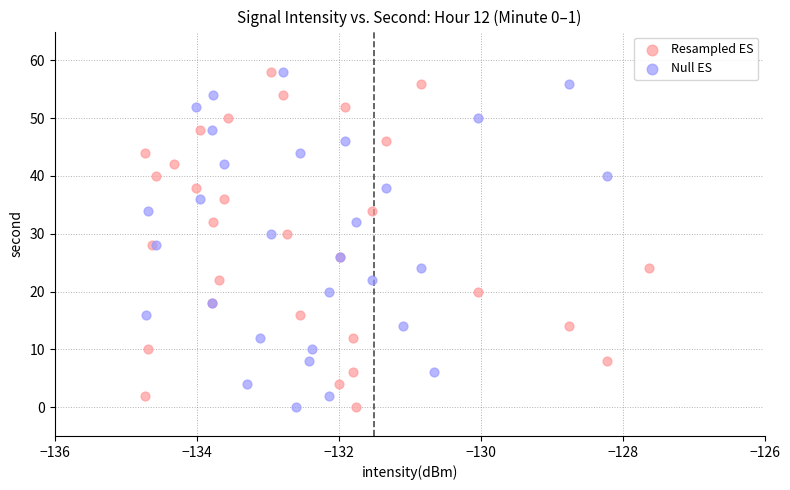

What are all the series names shown in the legend?

Resampled ES, Null ES